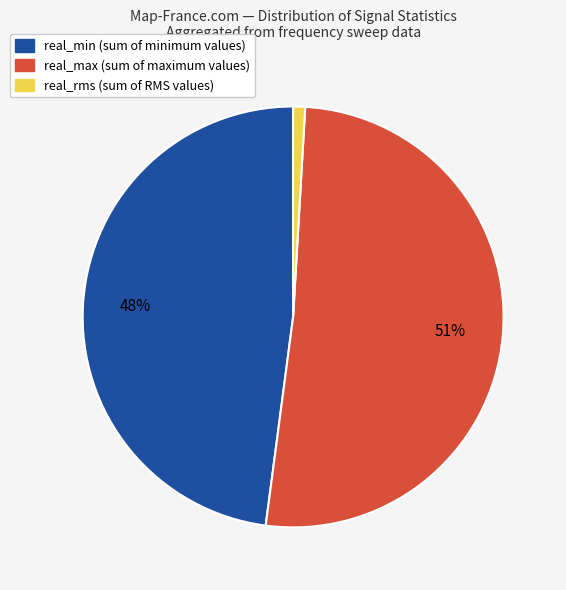

To the nearest percent, what portion does real_rms represent?

1%